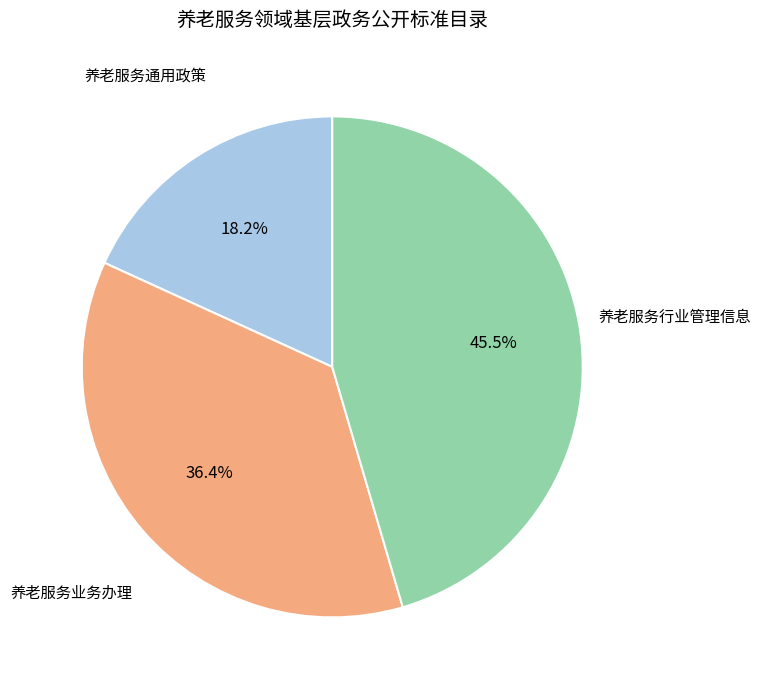

Does any single category account for the majority?

No